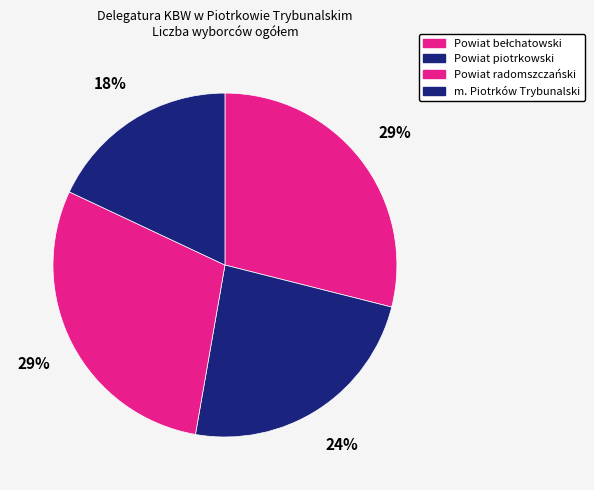

What is the smallest slice in the pie chart?

m. Piotrków Trybunalski